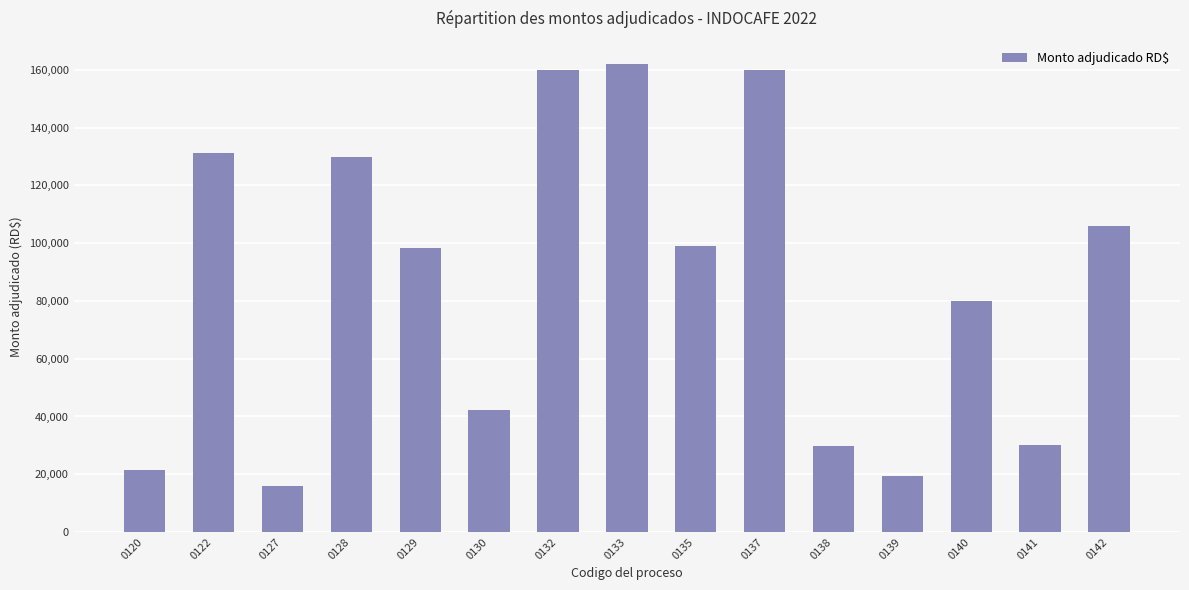

What is the difference between the maximum and second lowest values?

142438.0